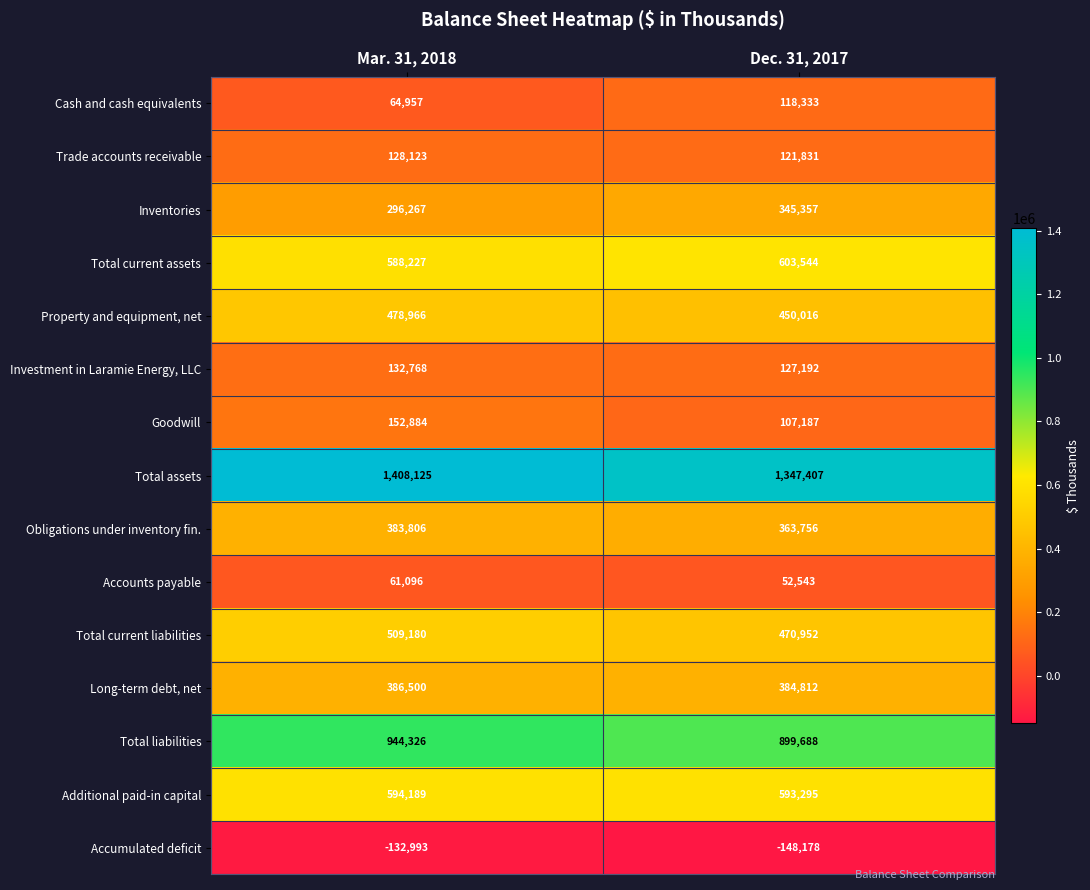

Where is Accounts payable nearest to the value 56819?

Dec. 31, 2017